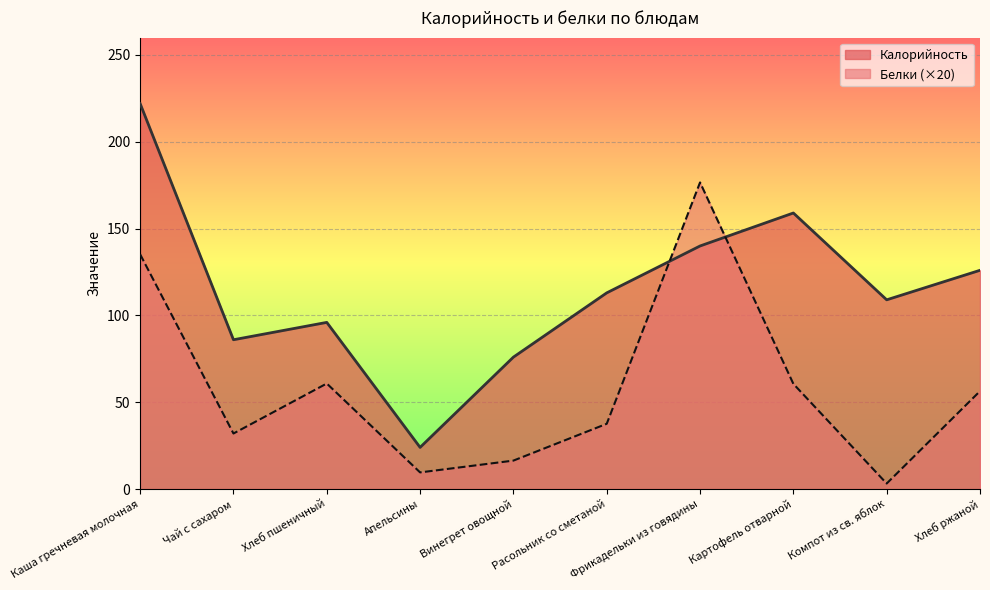

Which series ends up on top after the final intersection of Калорийность and Белки?

Калорийность